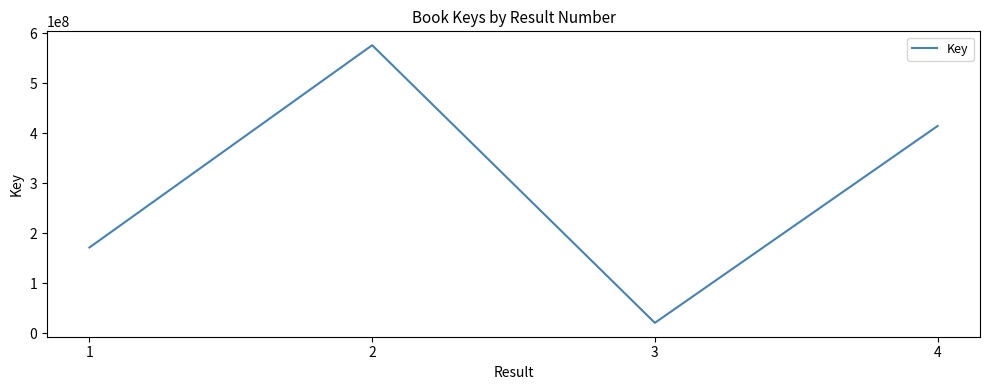

List the labels in order of value, largest first.

2, 4, 1, 3